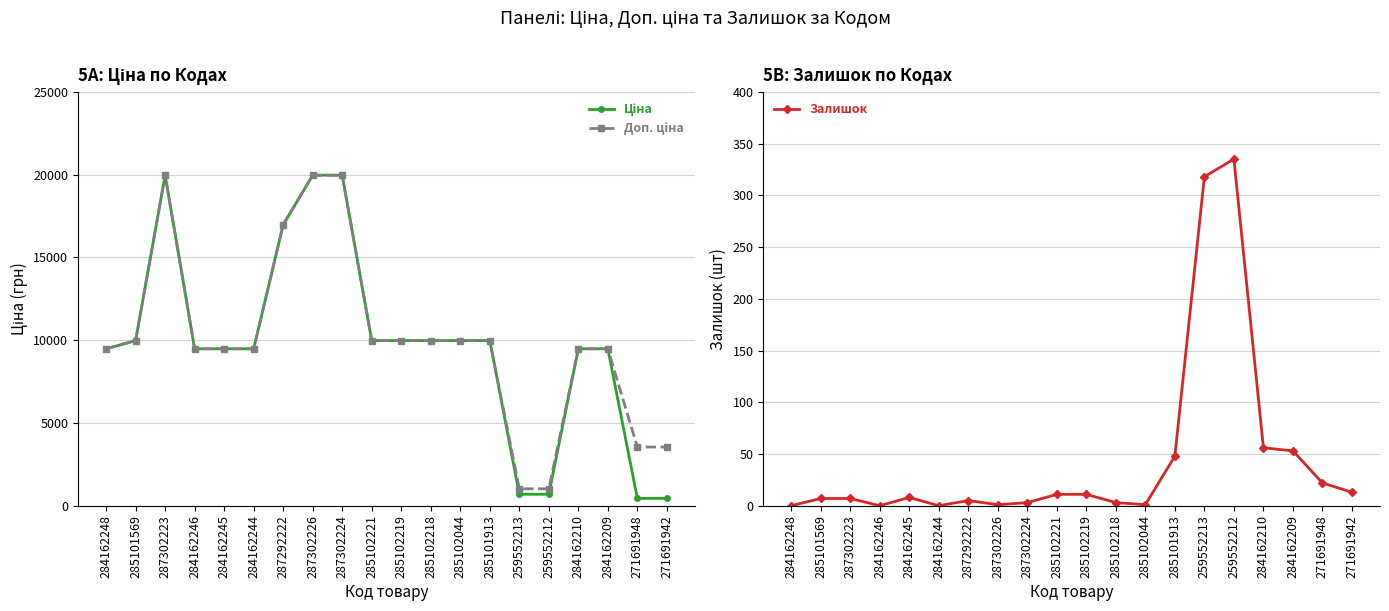

Is the value of Залишок at 285102218 greater than the value of Ціна at 285101913?

No